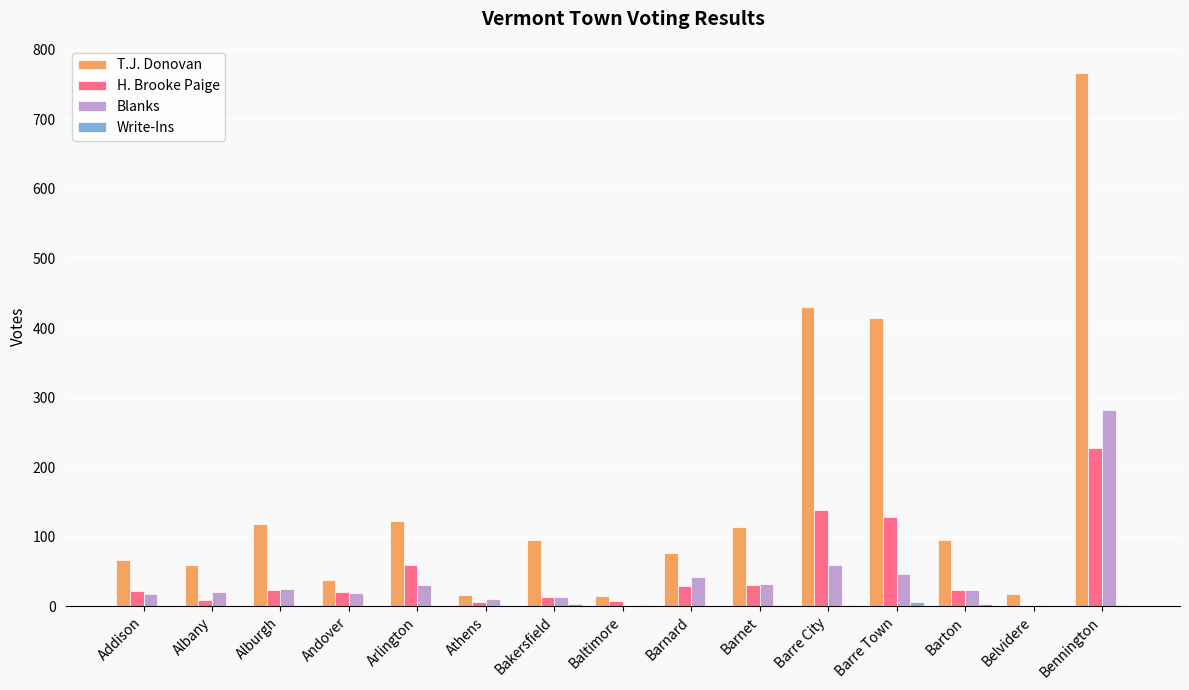

At which category is the sum across all series the highest?

Bennington